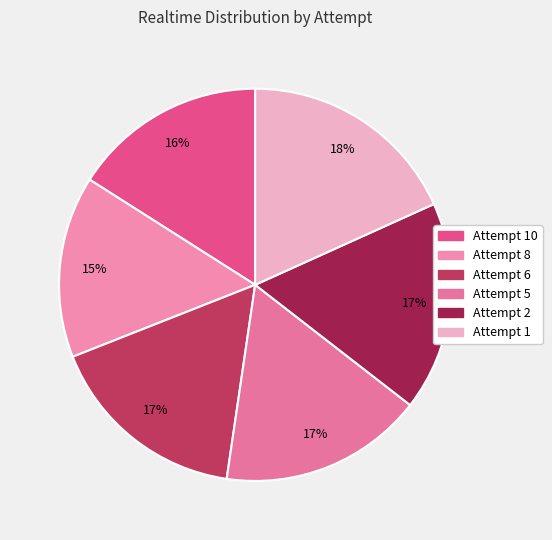

To the nearest percent, what is the difference between the Attempt 8 and Attempt 1 slice percentages?

3%